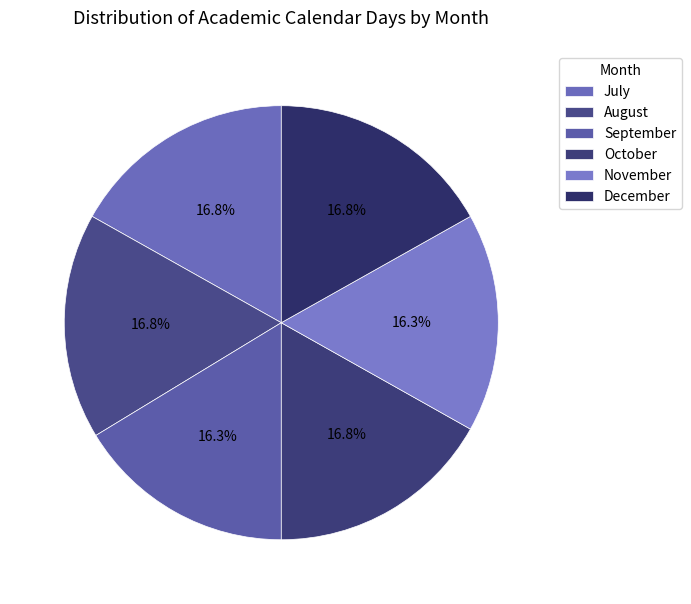

The July slice represents 30% of the pie. True or false?

False